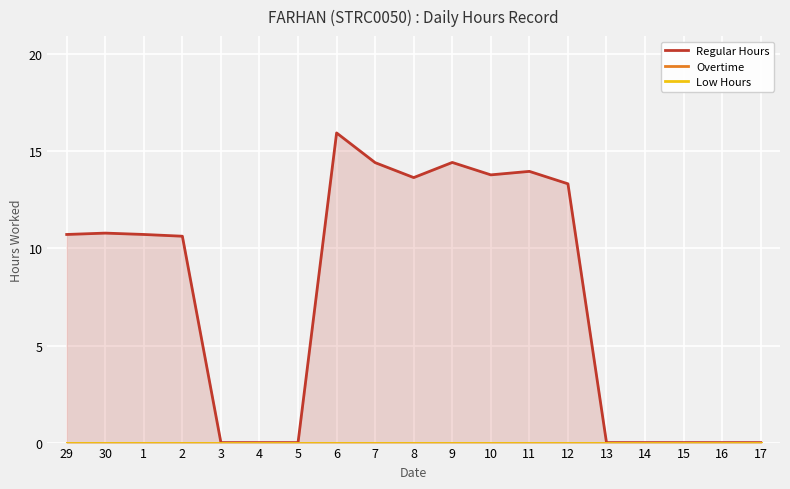

What position from the right is 13?

5